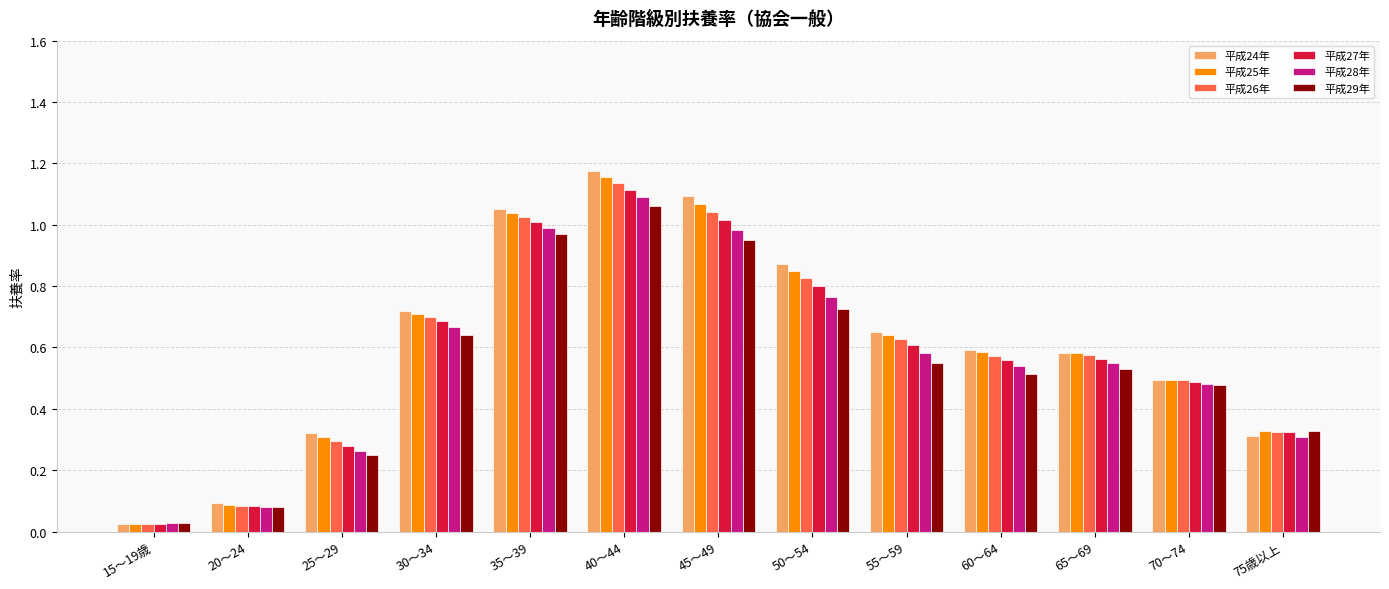

At which label is 平成29年 closest to 0?

15～19歳